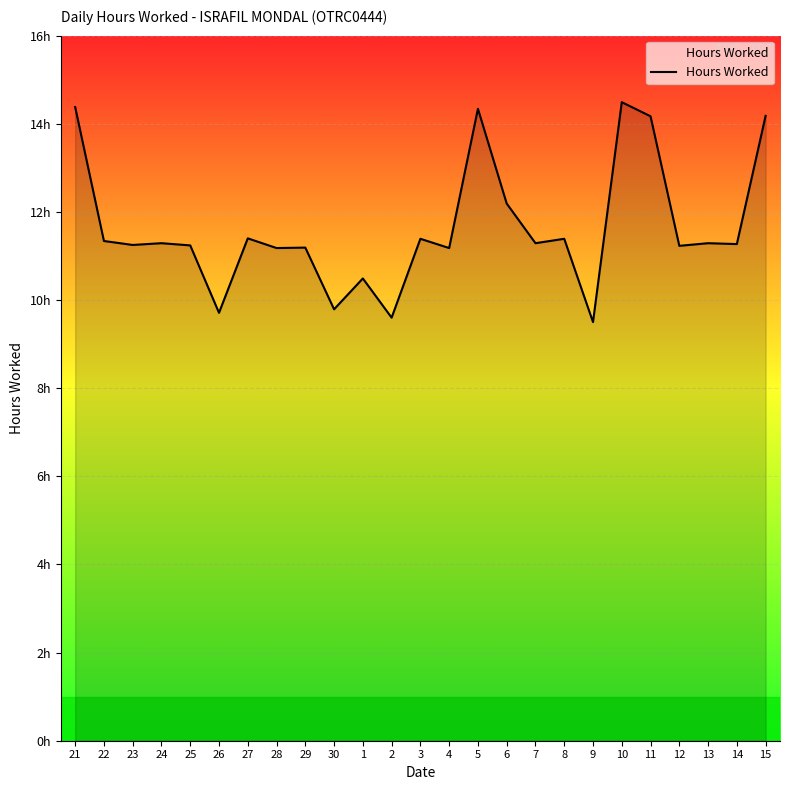

What is the value of the 7th point from the left?

11.4